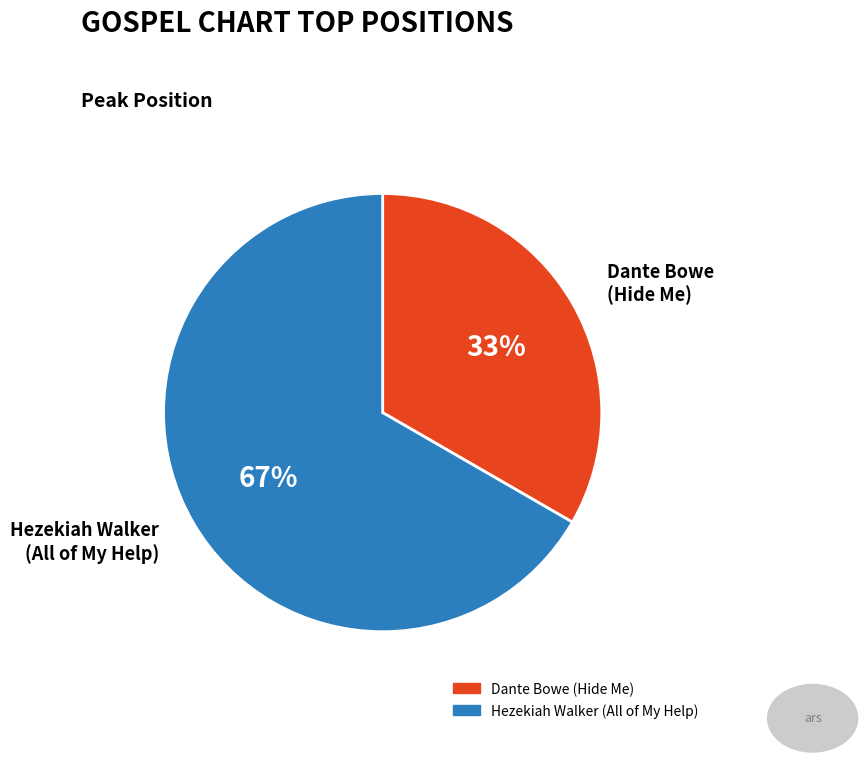

Which slice is the largest?

Hezekiah Walker (All of My Help)